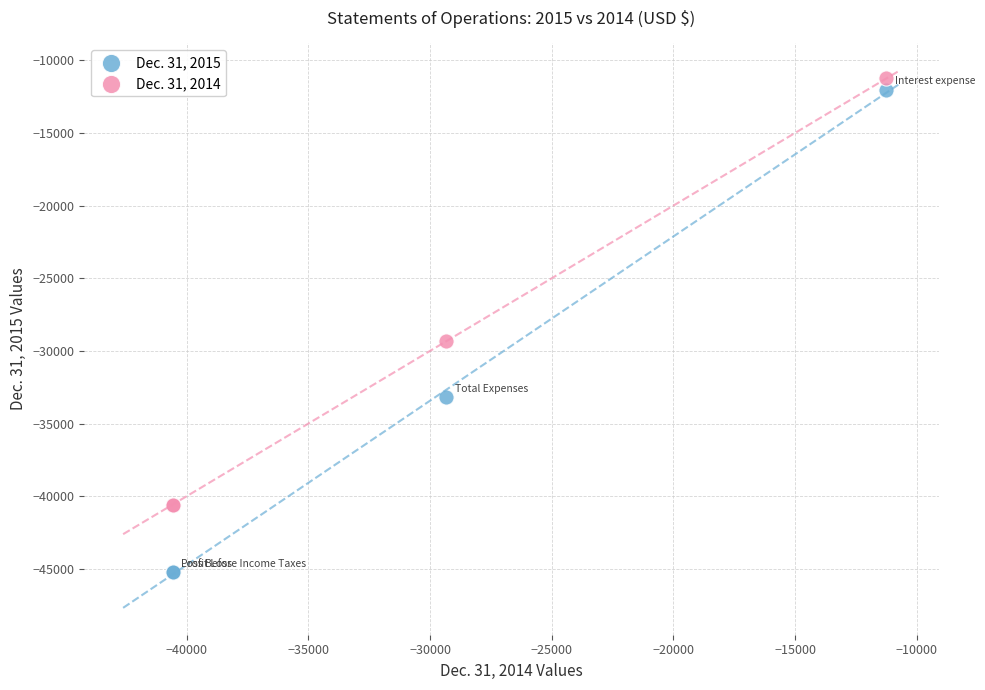

Which series has the largest Y range (max minus min)?

Dec. 31, 2015